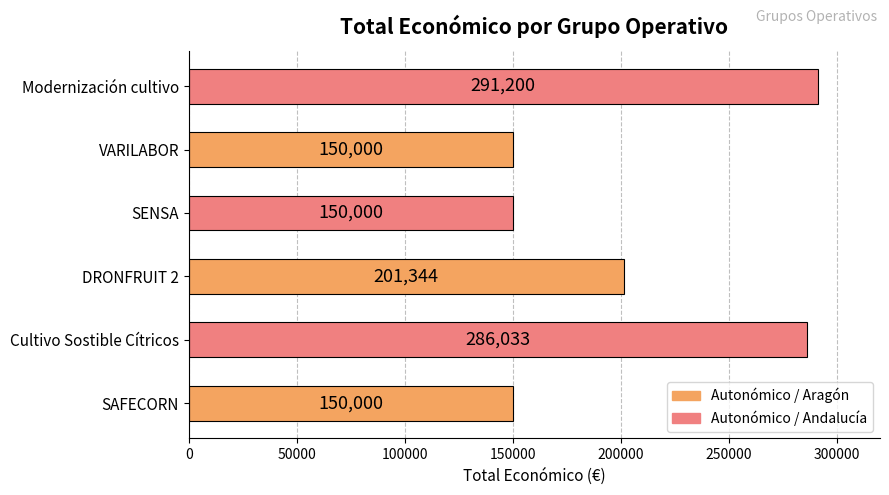

How many categories are shown in the chart?

6